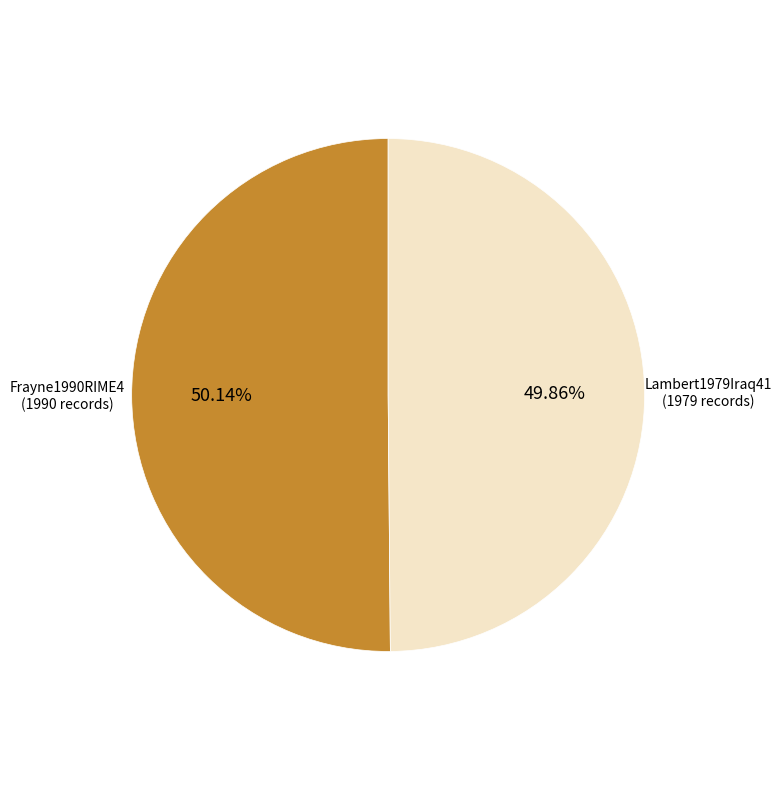

What percentage is the Frayne1990RIME4 slice, to the nearest percent?

50%